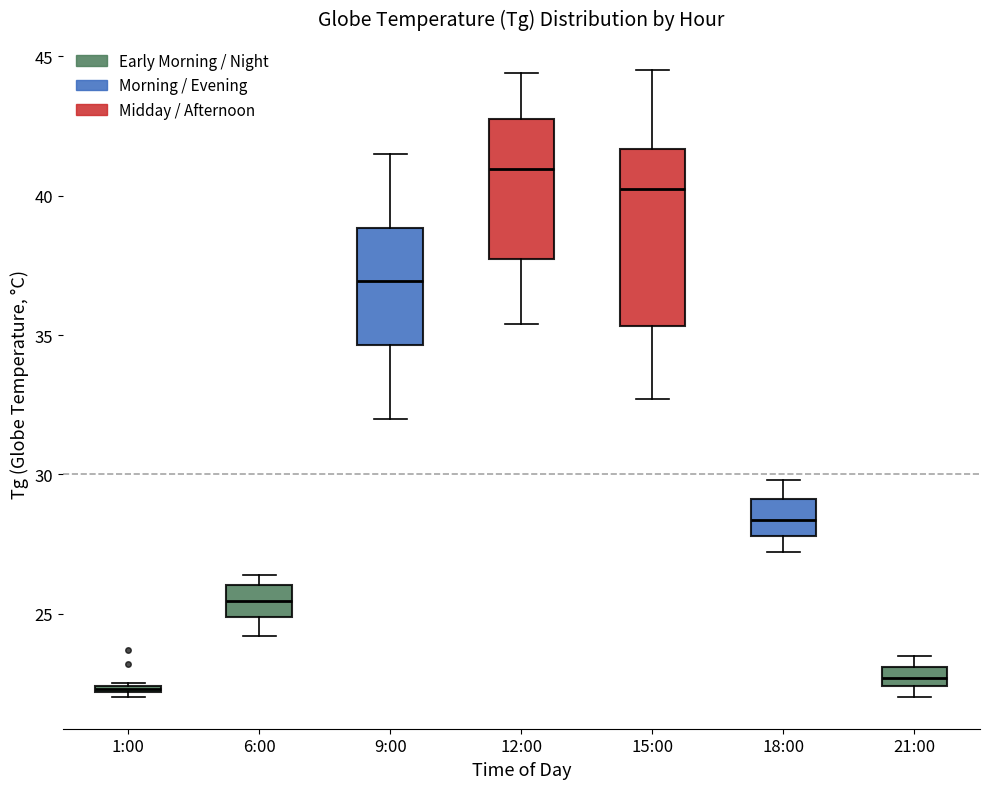

Comparing the boxes themselves (not the whiskers), which one is the tallest?

15:00